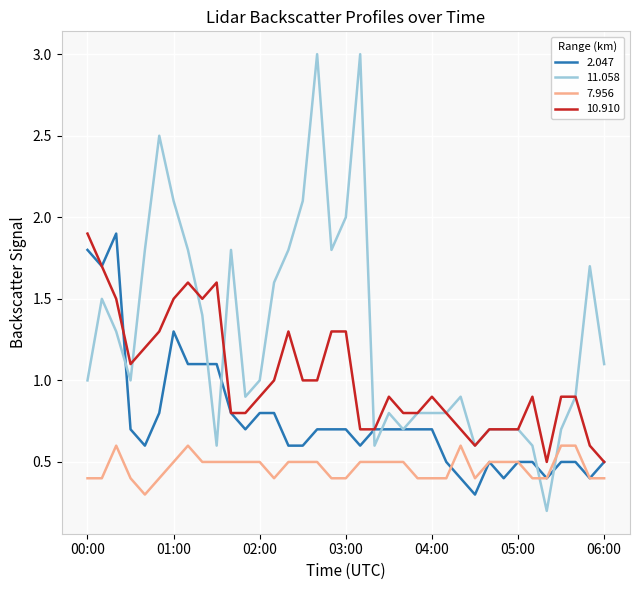

Which series has the largest range (max minus min)?

11.058